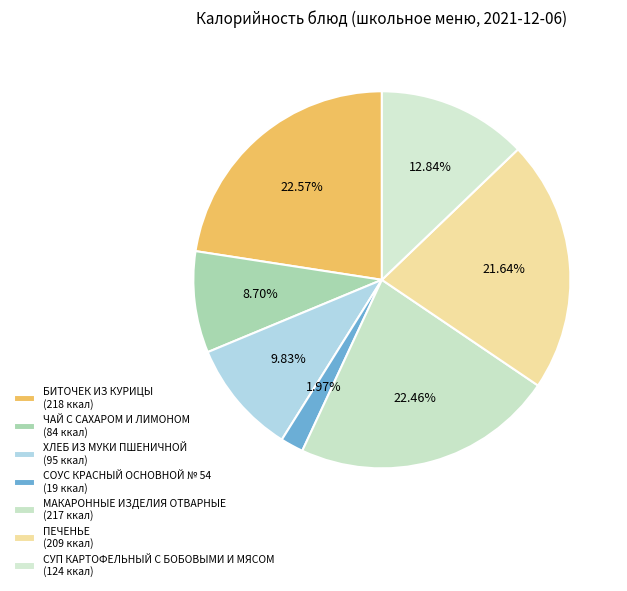

How many segments does this pie chart have?

7